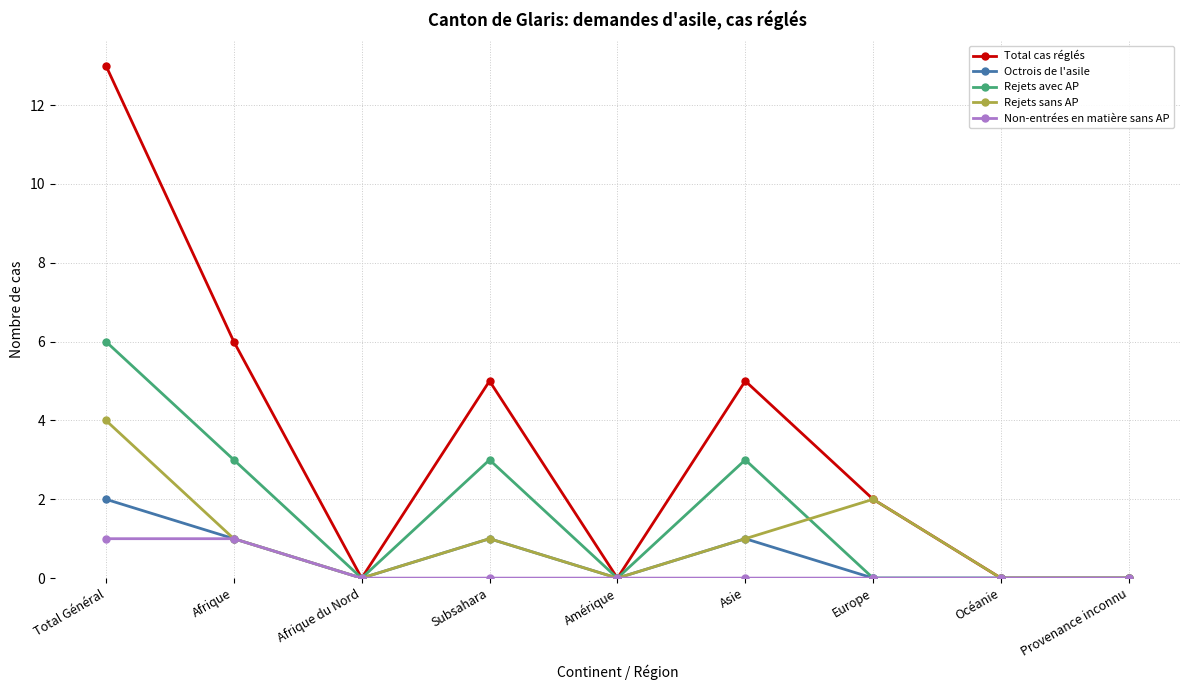

At which category does Rejets sans AP reach its first local valley?

Afrique du Nord